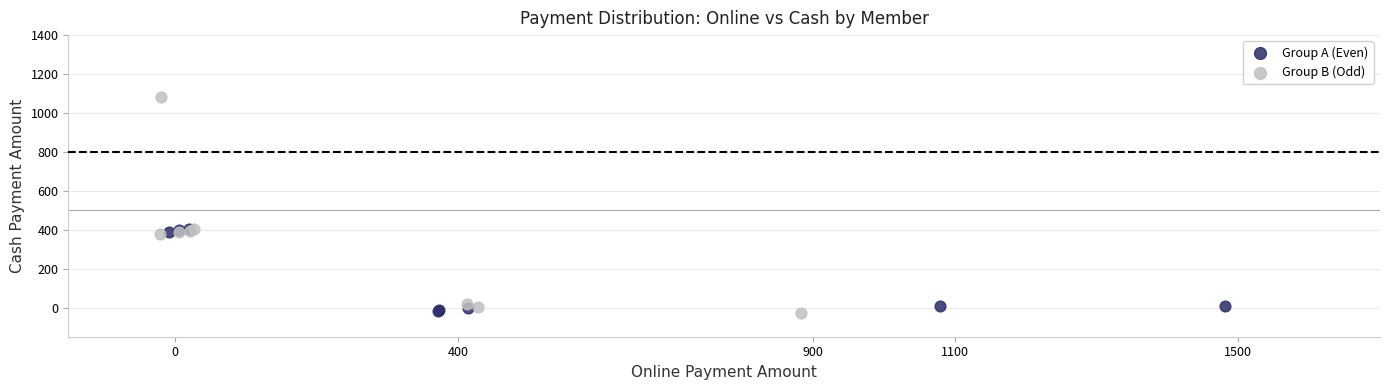

Which series has the largest Y range (max minus min)?

Group B (Odd)